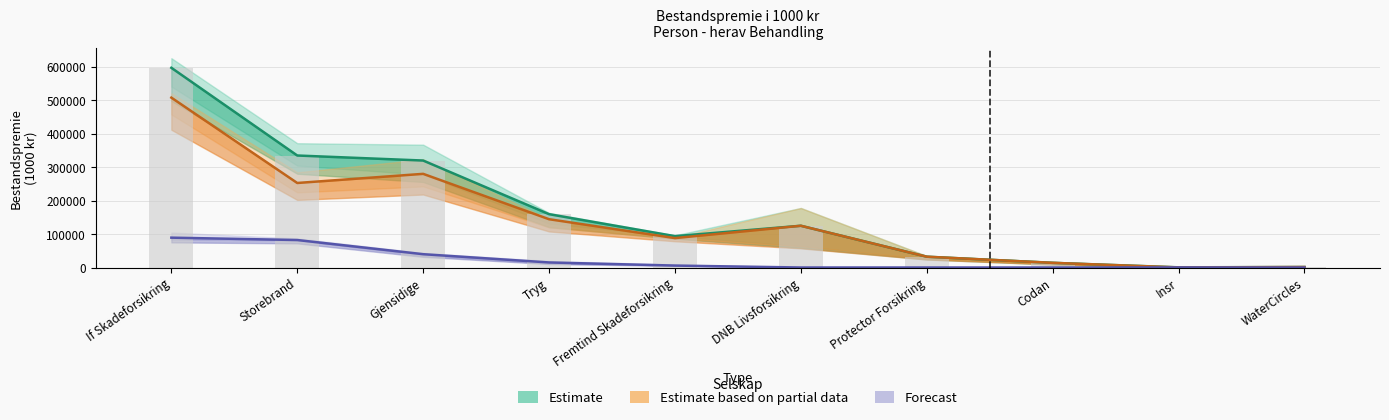

How many series are shown in this chart?

3